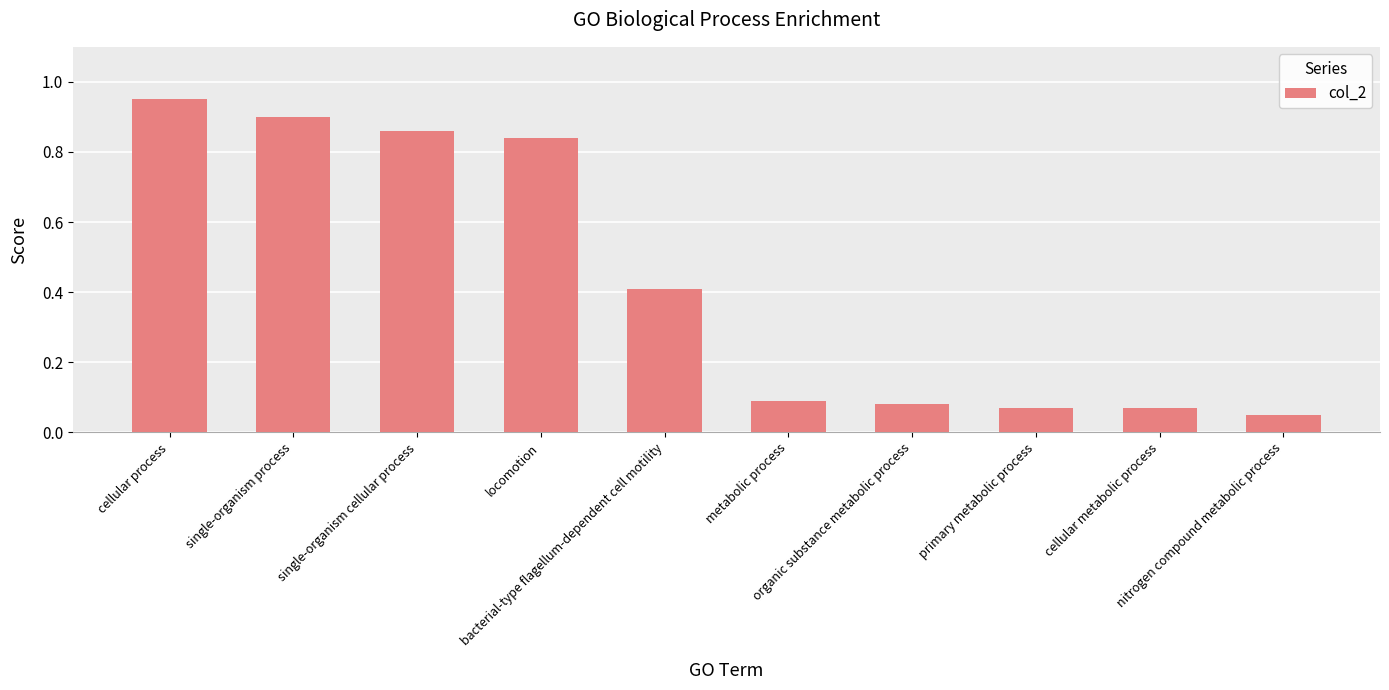

How many bars are there in total?

10